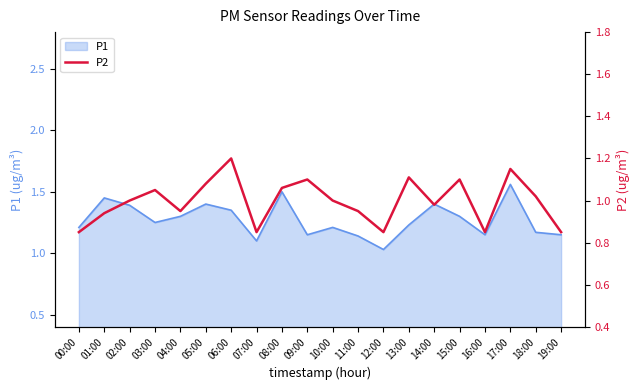

How many points are lower than both their immediate neighbors (excluding endpoints)?

5